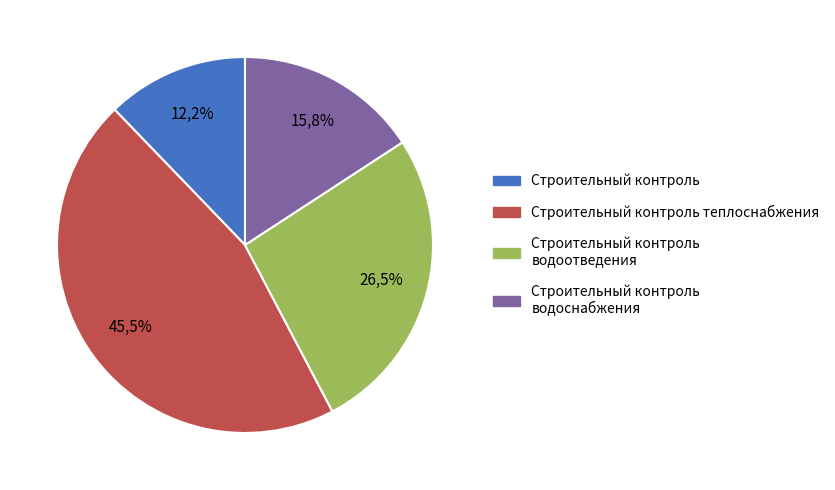

What percentage is NOT represented by Строительный контроль теплоснабжения?

54.5%